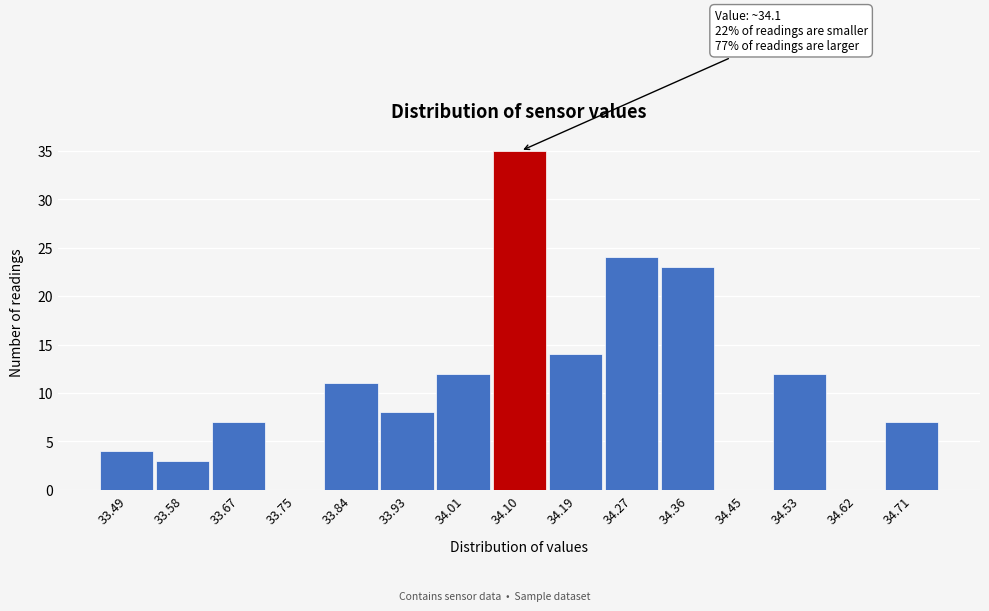

Which range on the x-axis has the tallest bar?

34.06 to 34.14